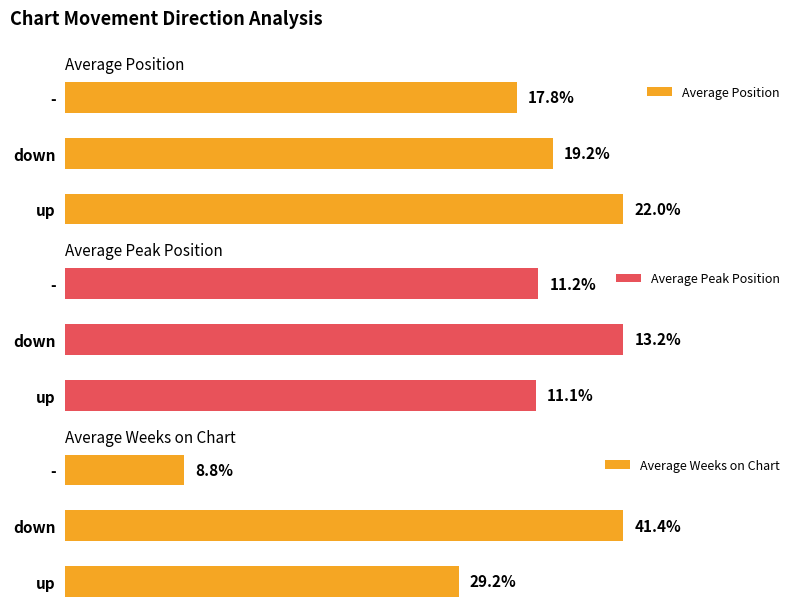

How many Average Position values are between 17 and 22?

3